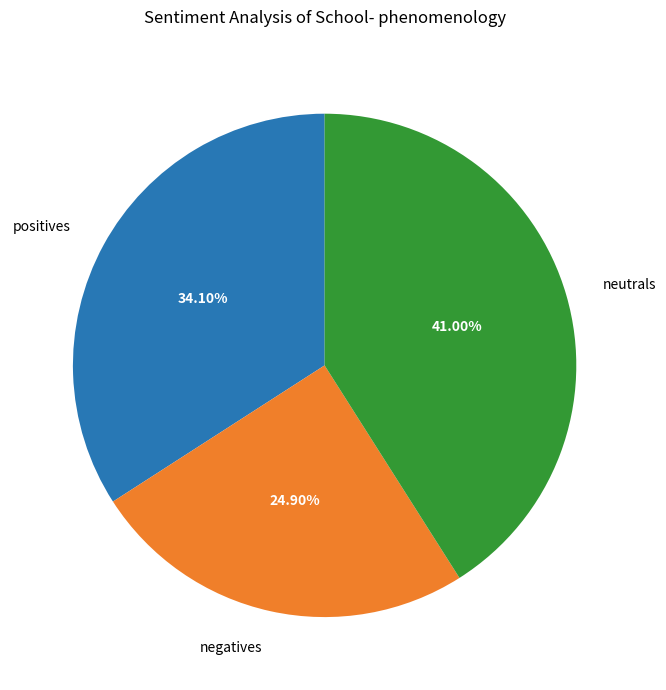

Does any single category account for the majority?

No